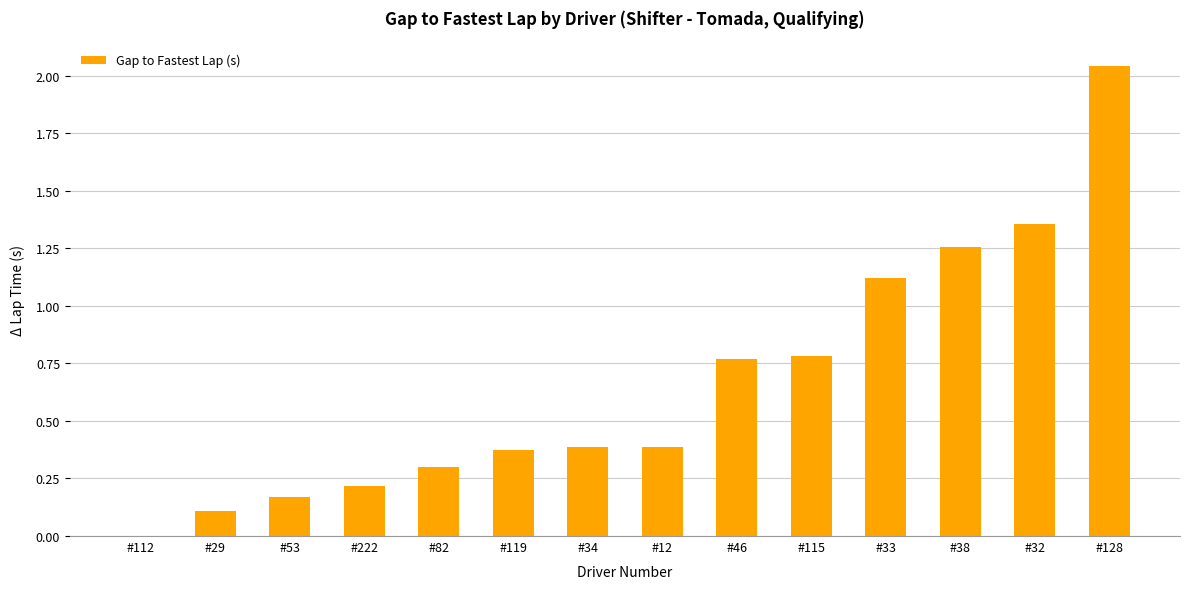

The chart shows a value of 2.0 at #38. True or false?

False